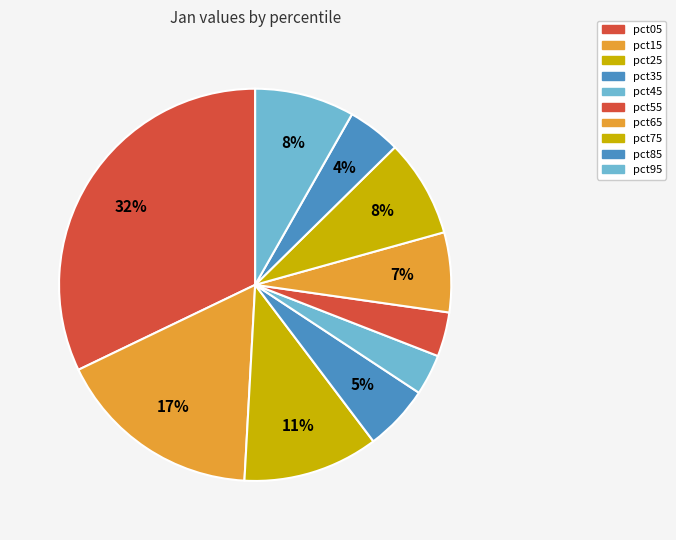

Does pct25 represent more than half of the total?

No